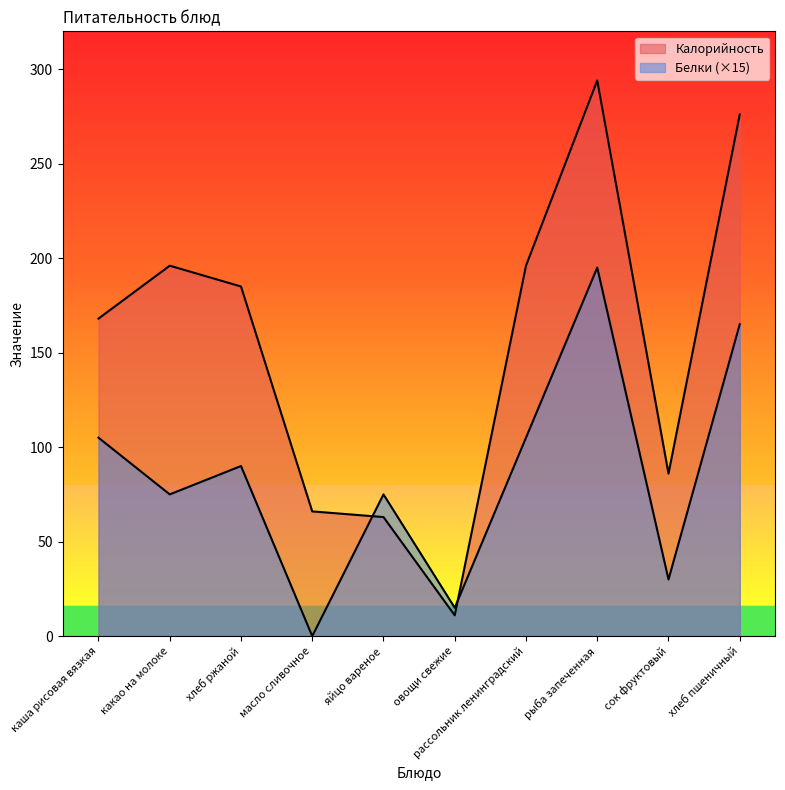

What is the difference between the maximum and second lowest values in the Калорийность series?

231